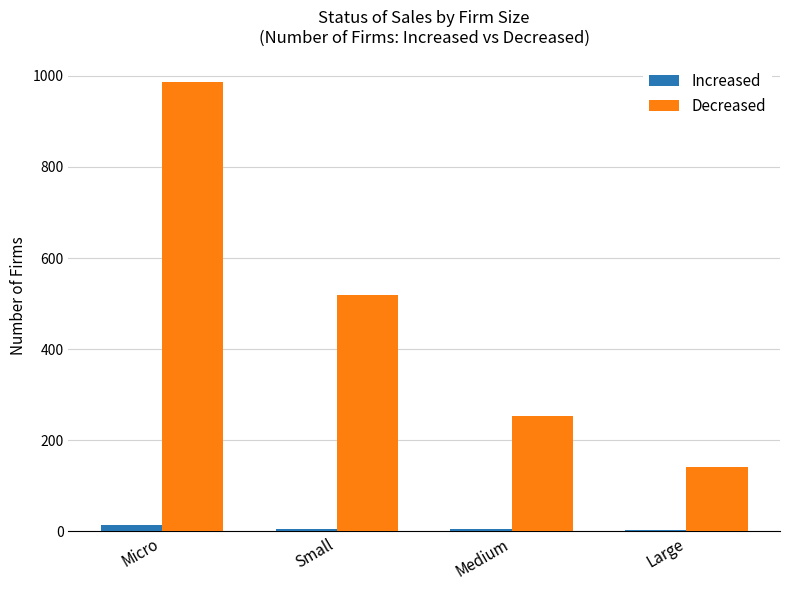

At which category is the sum across all series the highest?

Micro